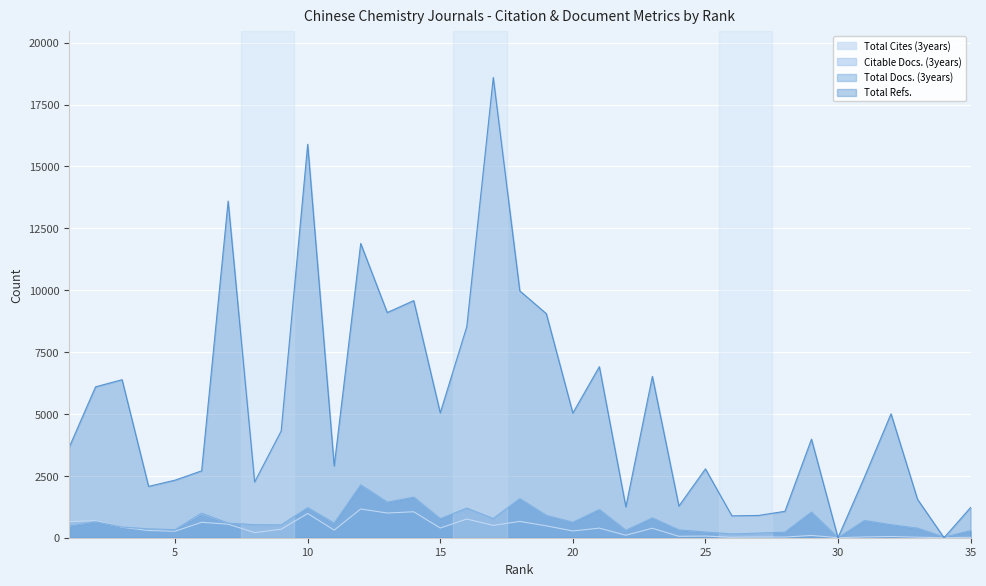

Where does the Citable Docs. (3years) series first go above 583?

2